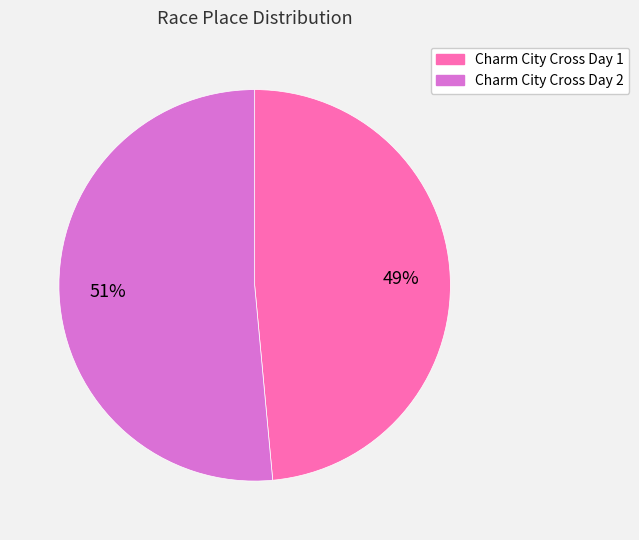

Do Charm City Cross Day 2 and Charm City Cross Day 1 together represent more than half of the pie?

Yes